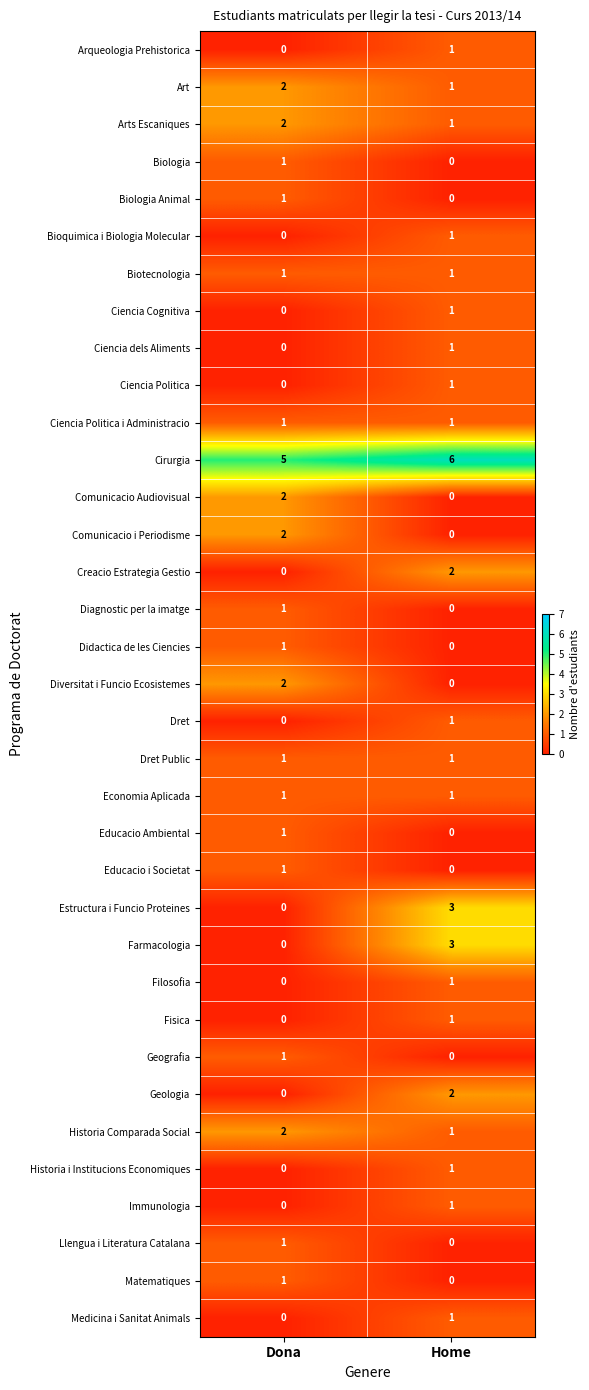

At which category is the sum across all series the highest?

Home